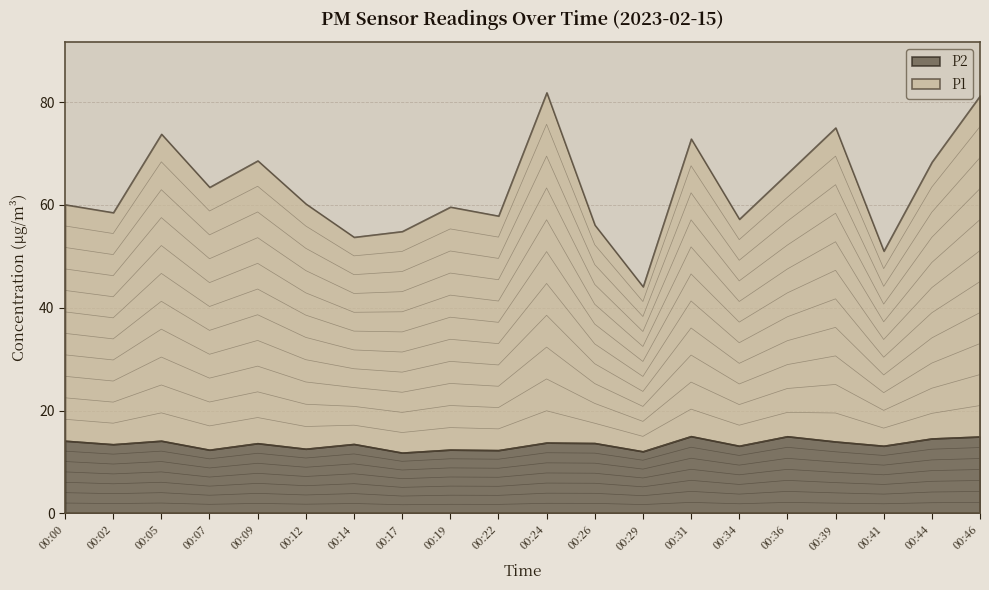

Reading right to left, what are all the values shown in this chart?

P1: 00:46=81.2	00:44=68.4	00:41=51.0	00:39=75.0	00:36=66.1	00:34=57.2	00:31=72.9	00:29=44.1	00:26=56.1	00:24=81.9	00:22=57.9	00:19=59.6	00:17=54.9	00:14=53.8	00:12=60.2	00:09=68.6	00:07=63.5	00:05=73.8	00:02=58.5	00:00=60.1
P2: 00:46=14.9	00:44=14.6	00:41=13.2	00:39=14.0	00:36=15.0	00:34=13.2	00:31=15.0	00:29=12.1	00:26=13.7	00:24=13.8	00:22=12.3	00:19=12.4	00:17=11.8	00:14=13.5	00:12=12.6	00:09=13.7	00:07=12.4	00:05=14.1	00:02=13.4	00:00=14.1